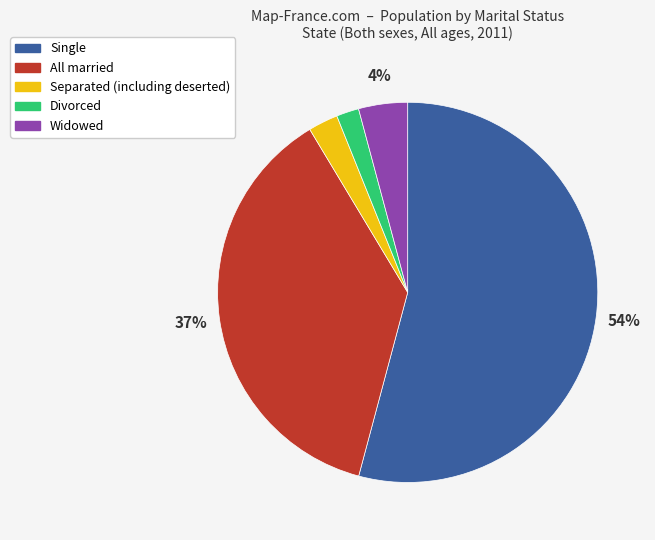

To the nearest percent, what is the difference between the Widowed and Divorced slice percentages?

2%